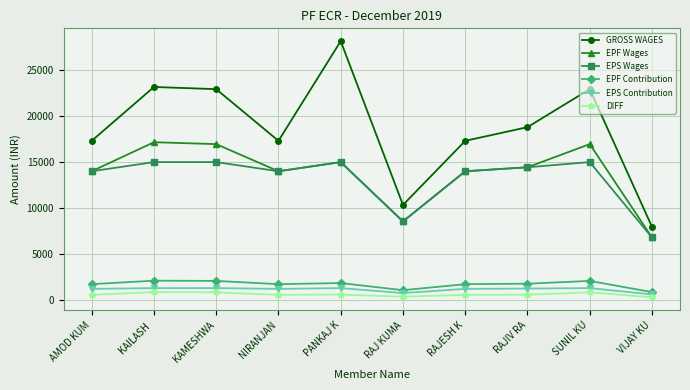

True or false: EPS Wages and GROSS WAGES cross at least once.

False